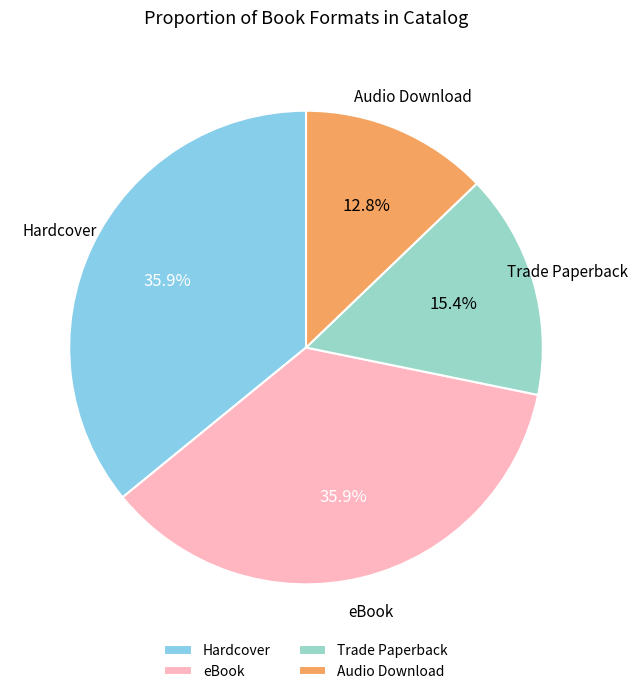

How many segments does this pie chart have?

4